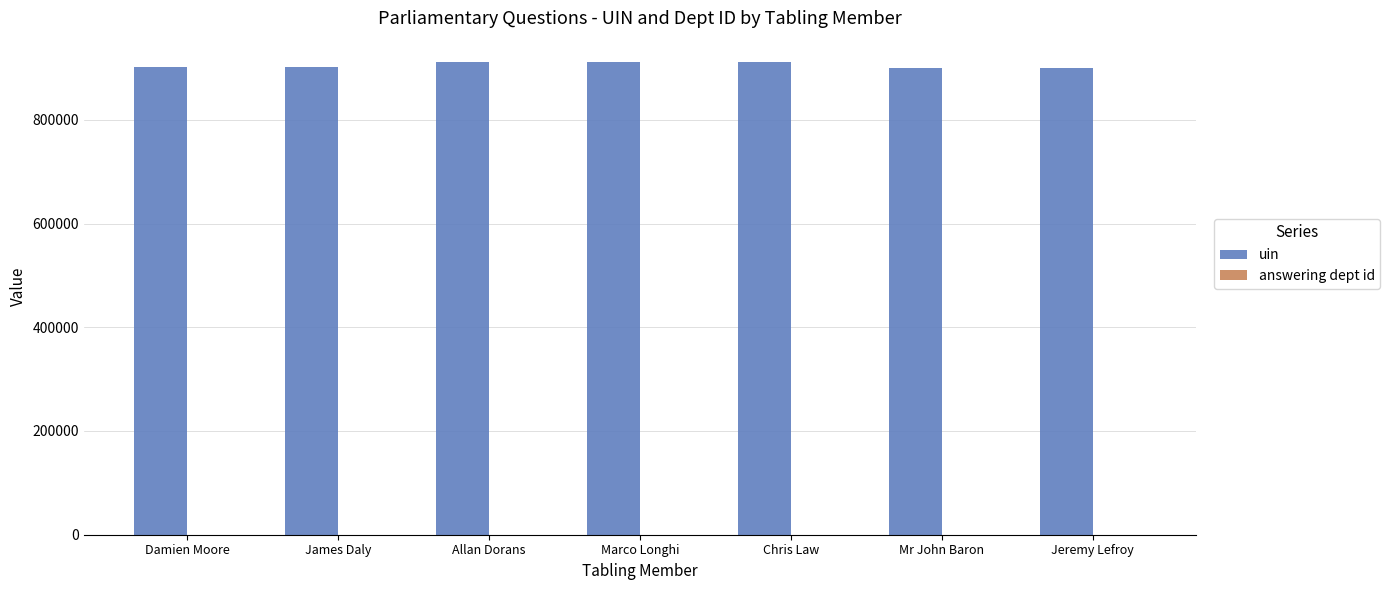

Count the number of data series in this chart.

2